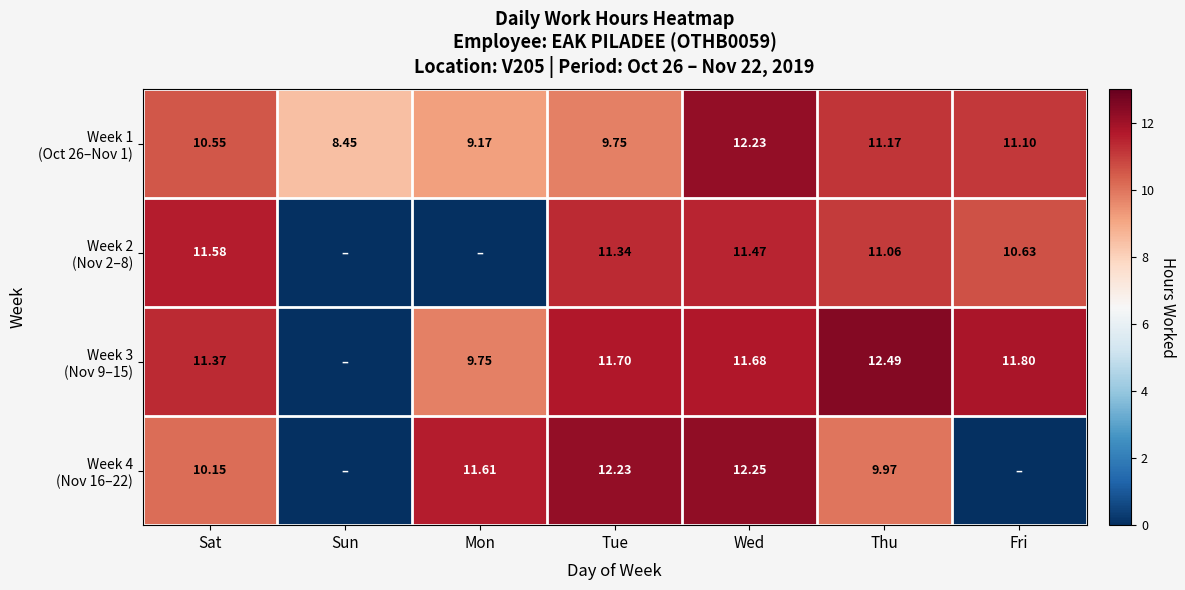

At which category is the sum across all series the highest?

Wed